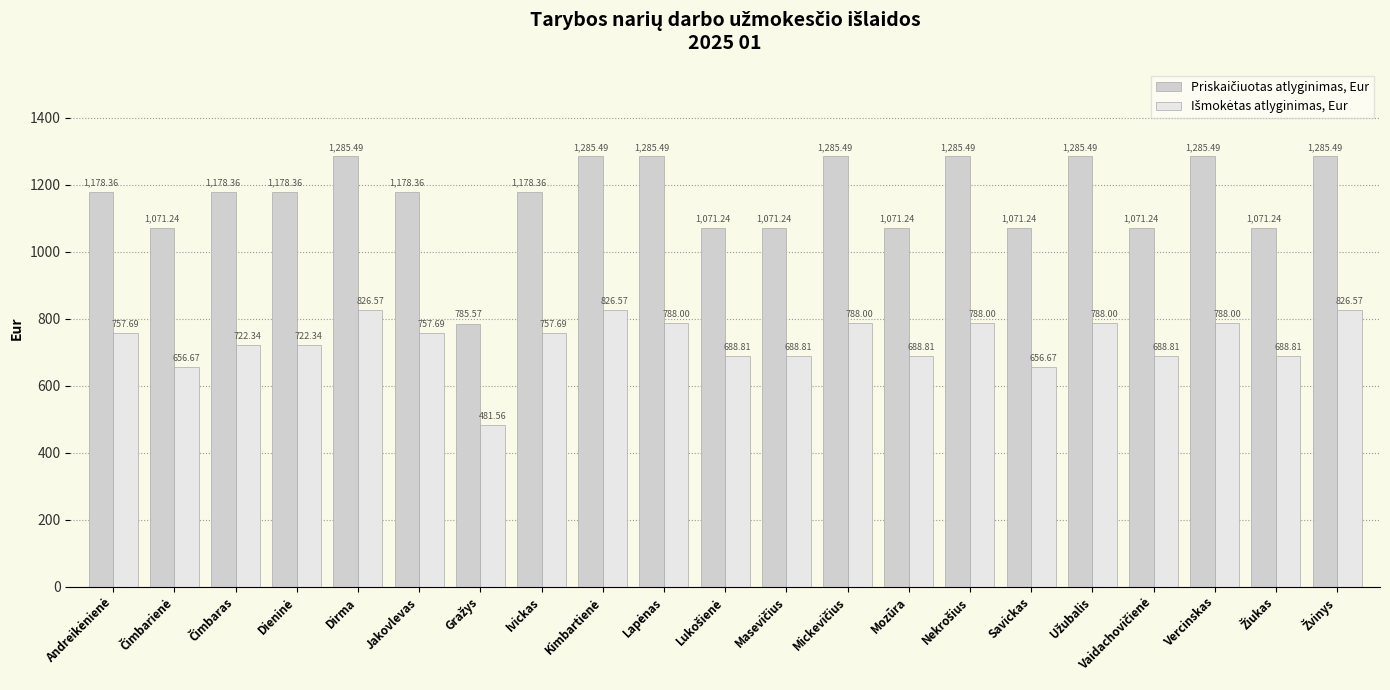

At how many categories does at least one series exceed 734?

21